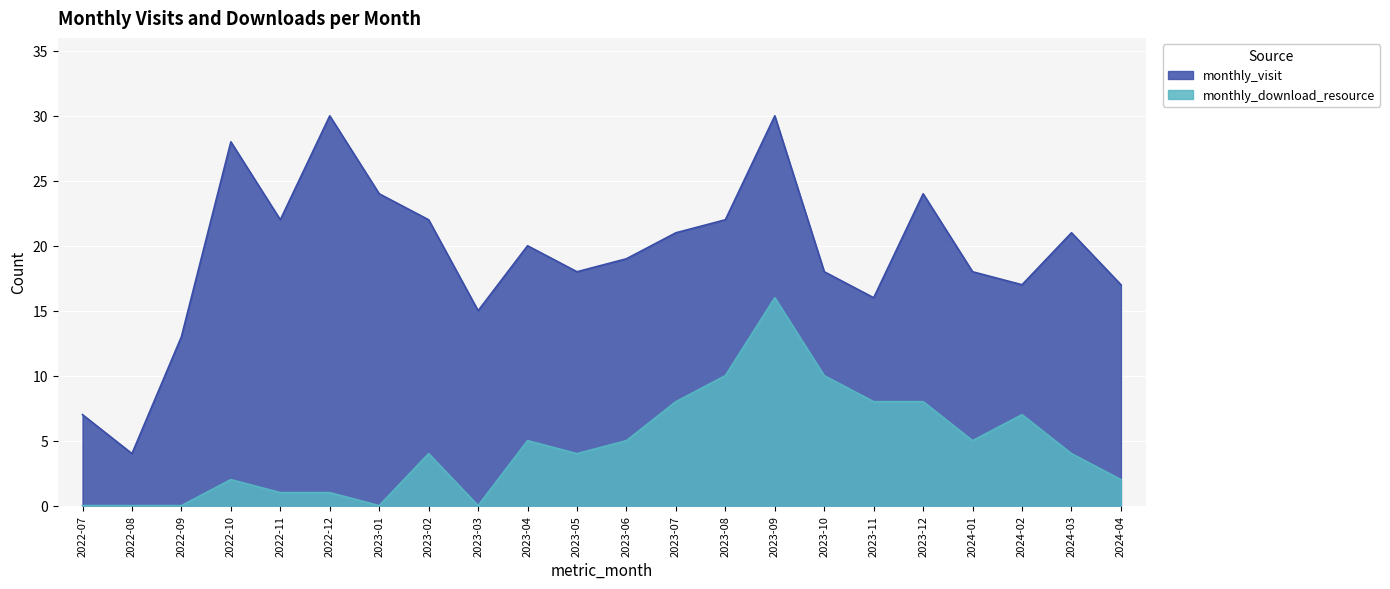

What is the total value across all series at 2023-03?

15